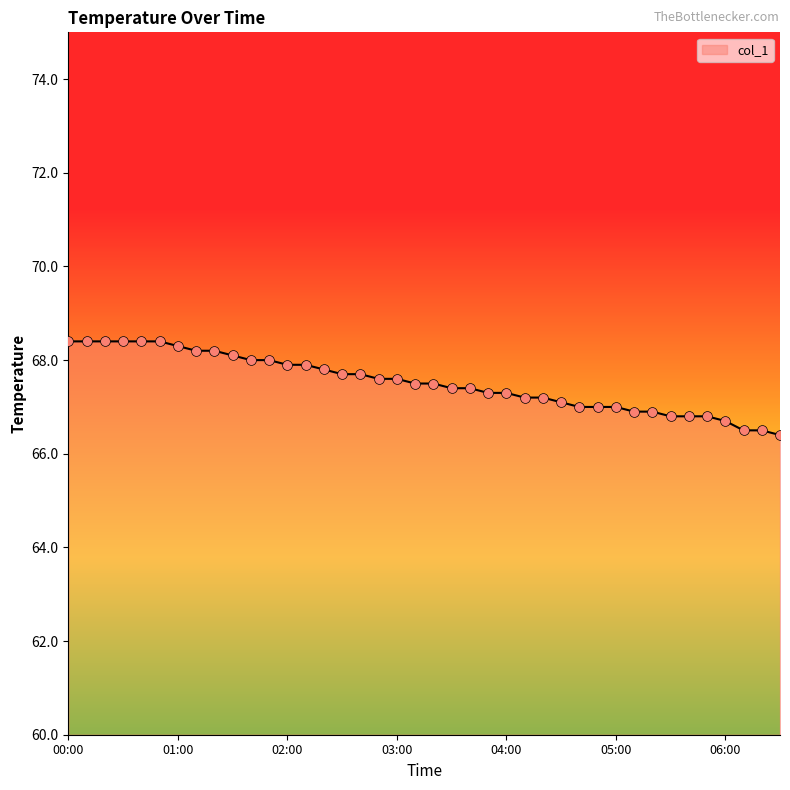

What is the smallest value displayed?

66.4